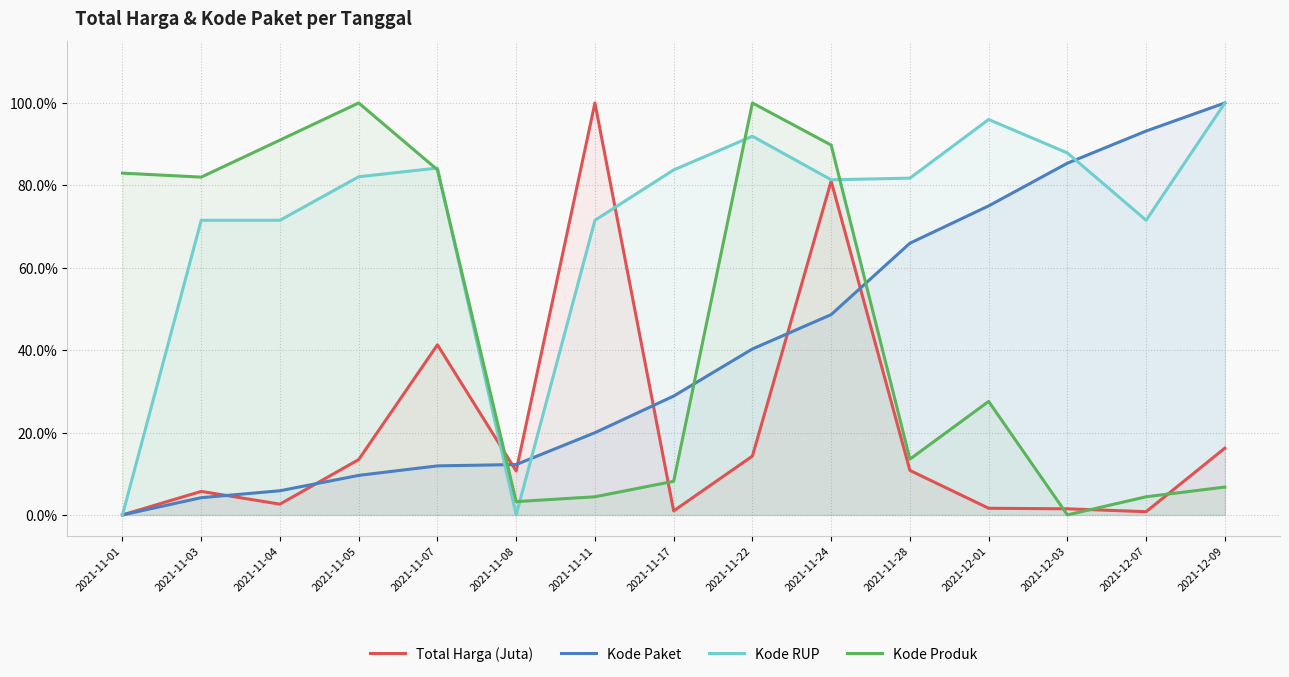

Rank the series by their maximum value, from highest to lowest.

Total Harga (Juta), Kode Paket, Kode RUP, Kode Produk